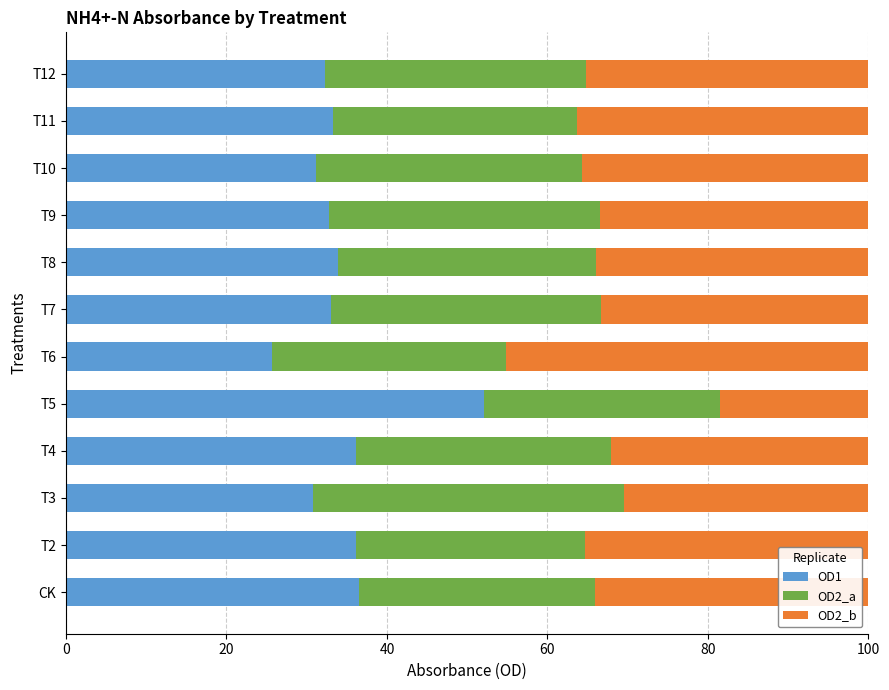

What is the total value across all series at T11?

100.0